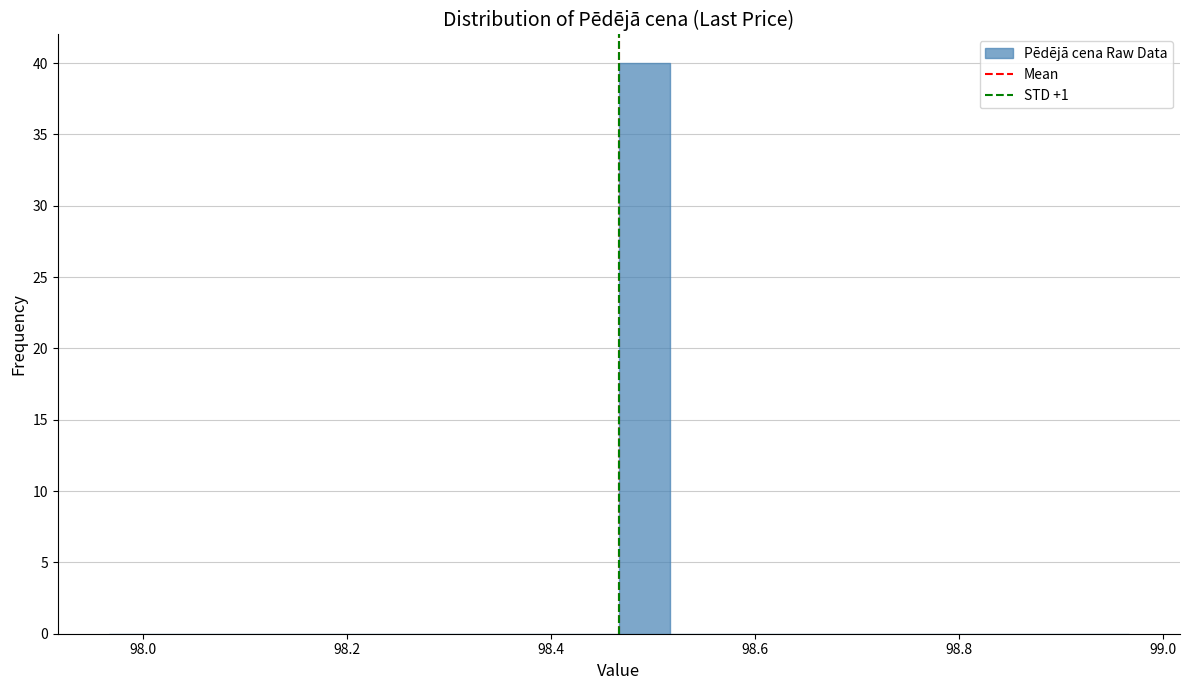

Around what value on the x-axis is the tallest bar? Give the approximate position of its centre, as read against the axis.

98.50